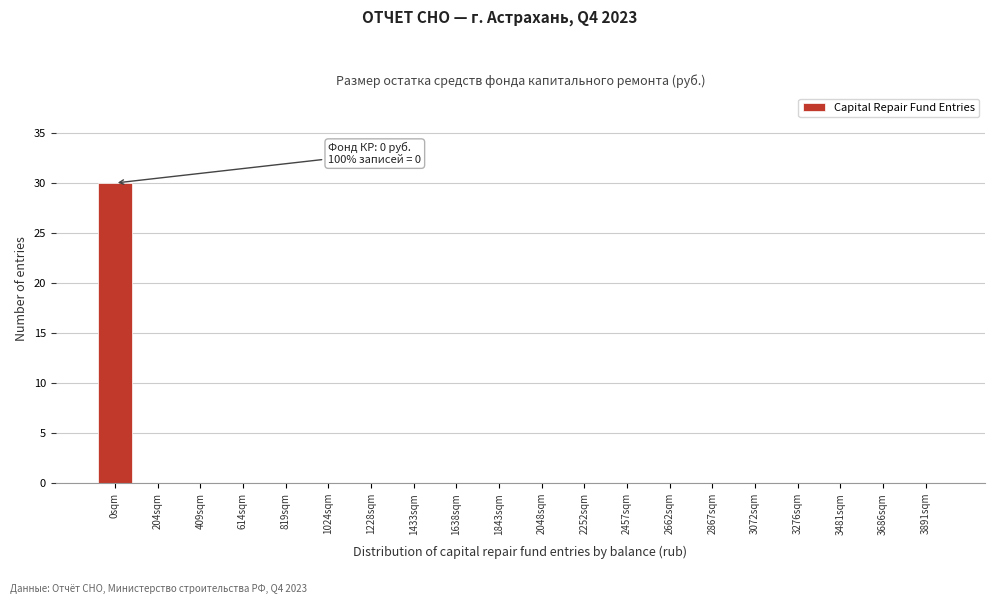

Reading left to right, list all the values displayed in this chart.

0sqm=30	204sqm=0	409sqm=0	614sqm=0	819sqm=0	1024sqm=0	1228sqm=0	1433sqm=0	1638sqm=0	1843sqm=0	2048sqm=0	2252sqm=0	2457sqm=0	2662sqm=0	2867sqm=0	3072sqm=0	3276sqm=0	3481sqm=0	3686sqm=0	3891sqm=0